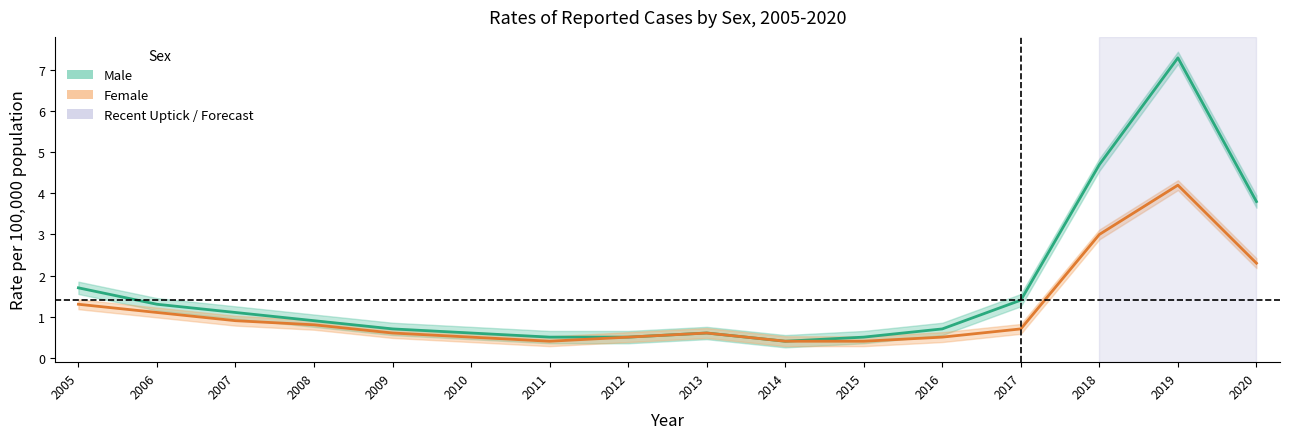

How many interior local peaks does the Female series have?

2